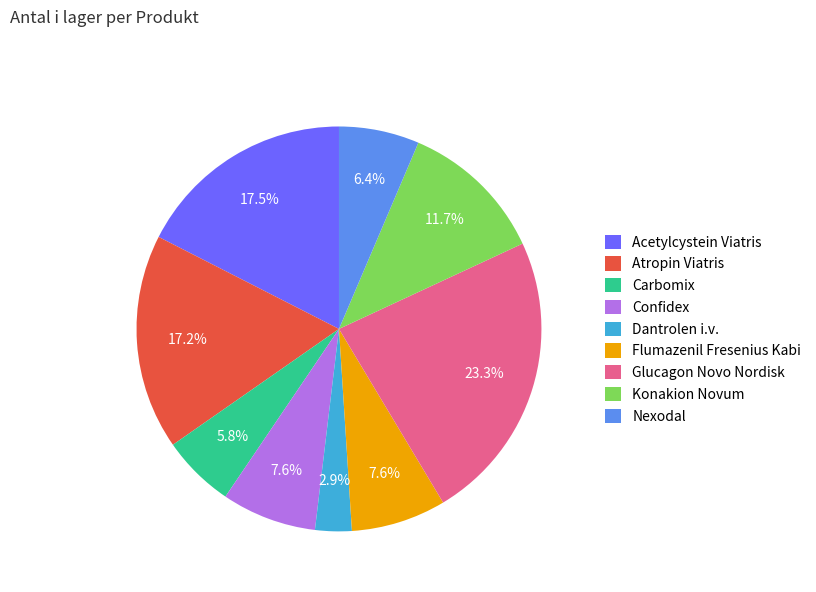

What is the ratio of the value at Nexodal to the value at Flumazenil Fresenius Kabi?

0.8